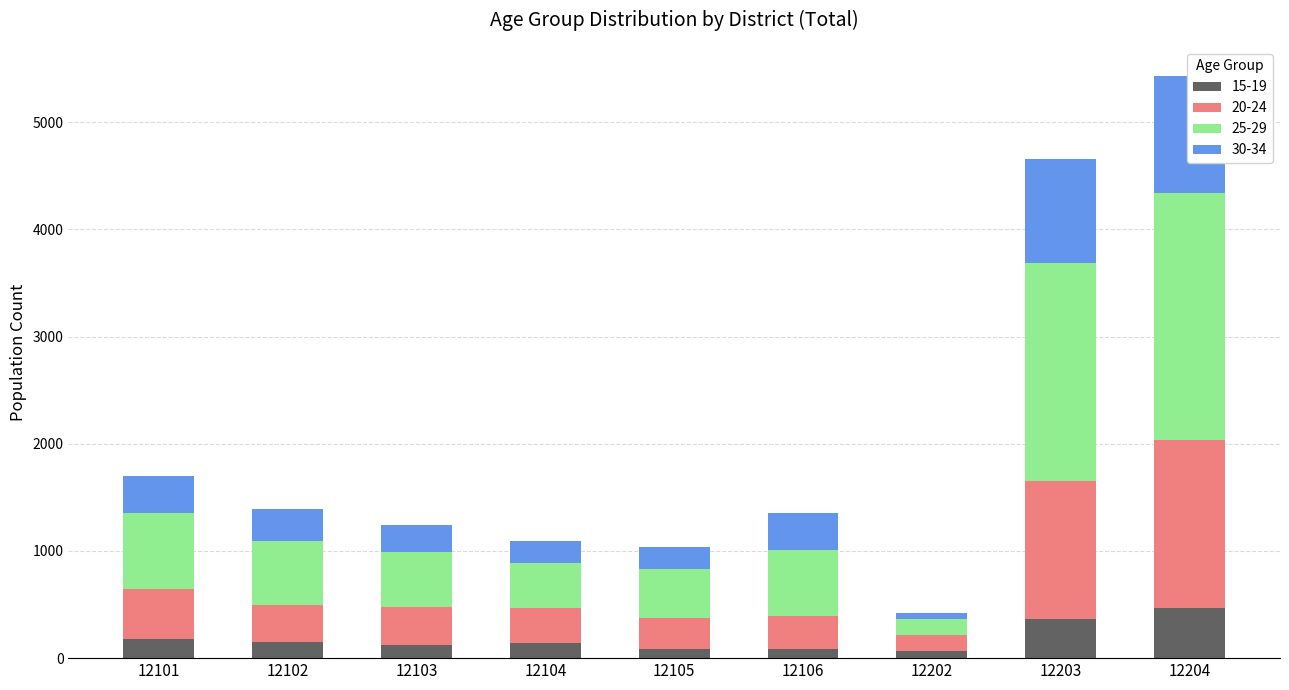

Reading left to right, what are all the values shown in this chart?

15-19: 12101=181	12102=149	12103=120	12104=137	12105=89	12106=84	12202=65	12203=363	12204=472
20-24: 12101=460	12102=350	12103=357	12104=330	12105=289	12106=311	12202=153	12203=1288	12204=1563
25-29: 12101=710	12102=590	12103=509	12104=425	12105=449	12106=614	12202=143	12203=2031	12204=2300
30-34: 12101=345	12102=302	12103=260	12104=199	12105=206	12106=347	12202=61	12203=970	12204=1094